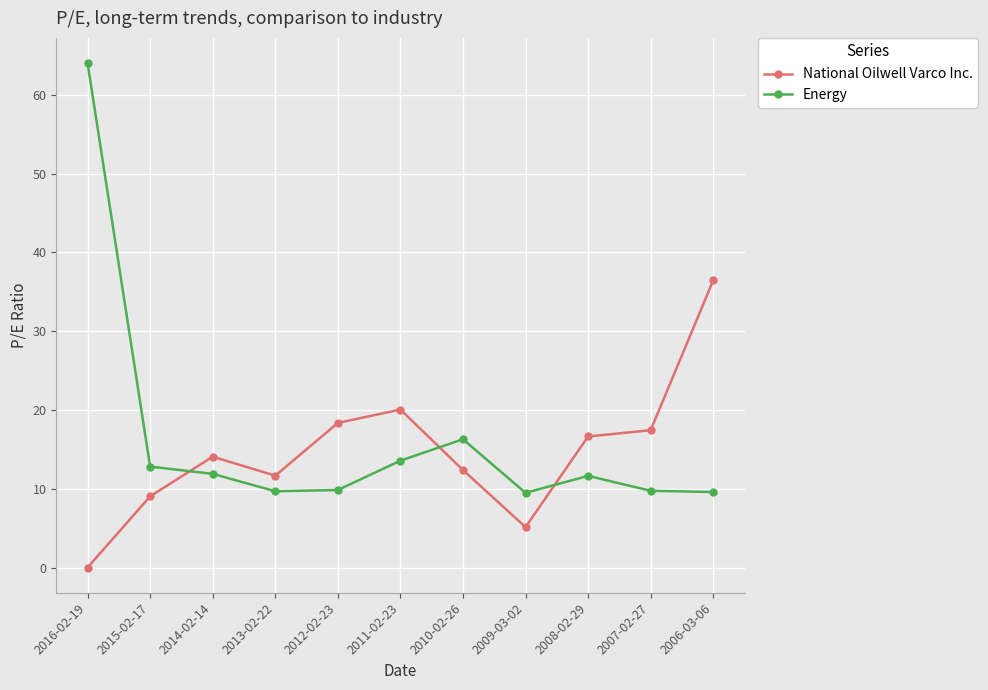

How many intersections are there between National Oilwell Varco Inc. and Energy?

3